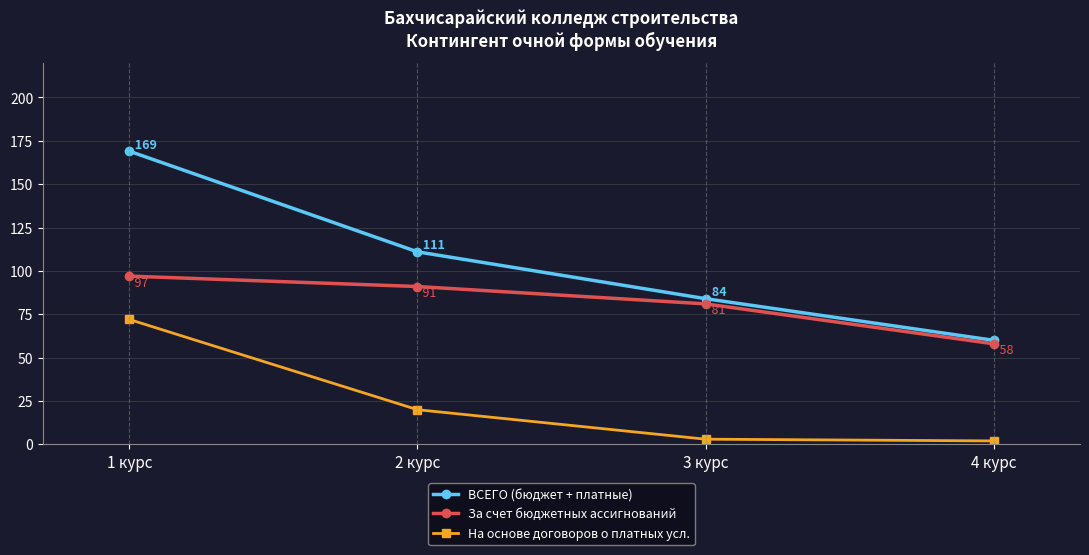

What is the label of the 3rd point from the left?

3 курс